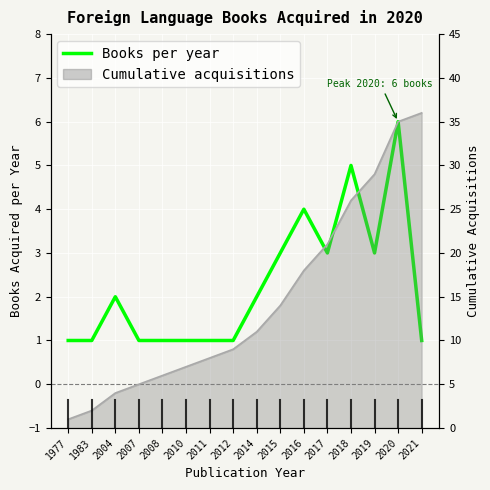

What is the value of the Books acquired per year point at the 12th from the left?

3